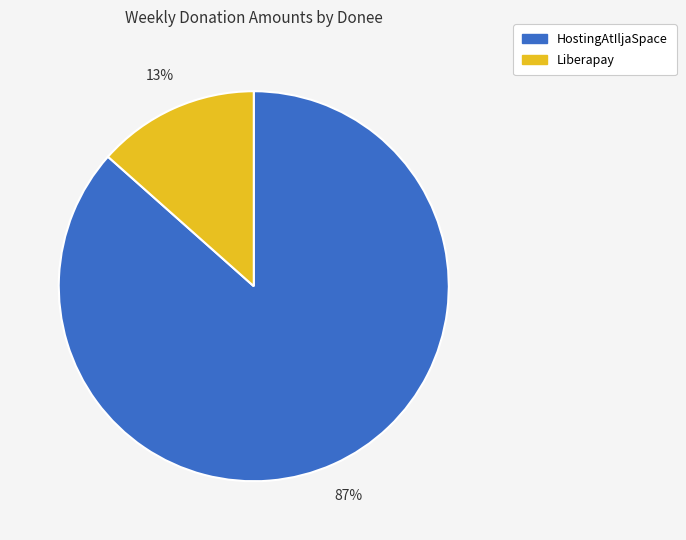

Is it true that HostingAtIljaSpace is 97% of the pie?

False